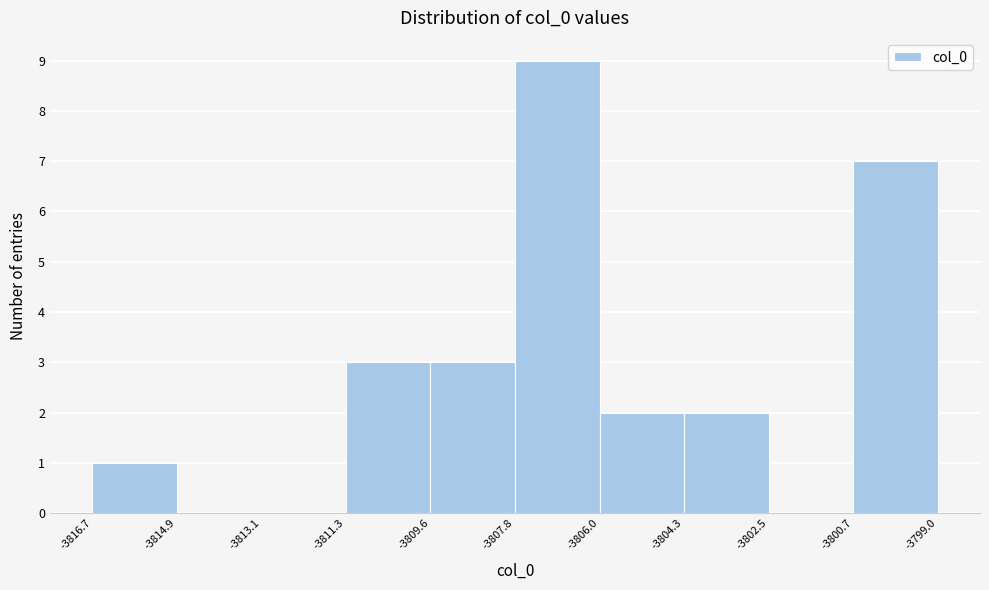

Reading left to right, transcribe this chart: for each bar, give the range it covers on the x-axis and its height. The values are not printed on the chart, so give them approximately, as read against the axis.

-3816.7 to -3814.9: 1
-3814.9 to -3813.1: 0
-3813.1 to -3811.3: 0
-3811.3 to -3809.6: 3
-3809.6 to -3807.8: 3
-3807.8 to -3806.0: 9
-3806.0 to -3804.3: 2
-3804.3 to -3802.5: 2
-3802.5 to -3800.7: 0
-3800.7 to -3799.0: 7